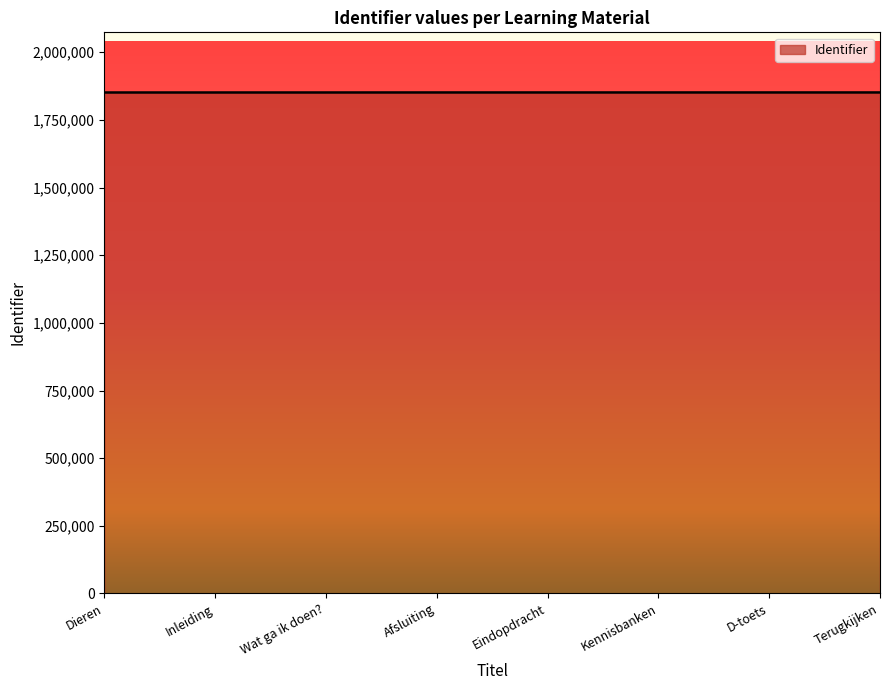

The chart shows a value of 2476105 at Afsluiting. True or false?

False